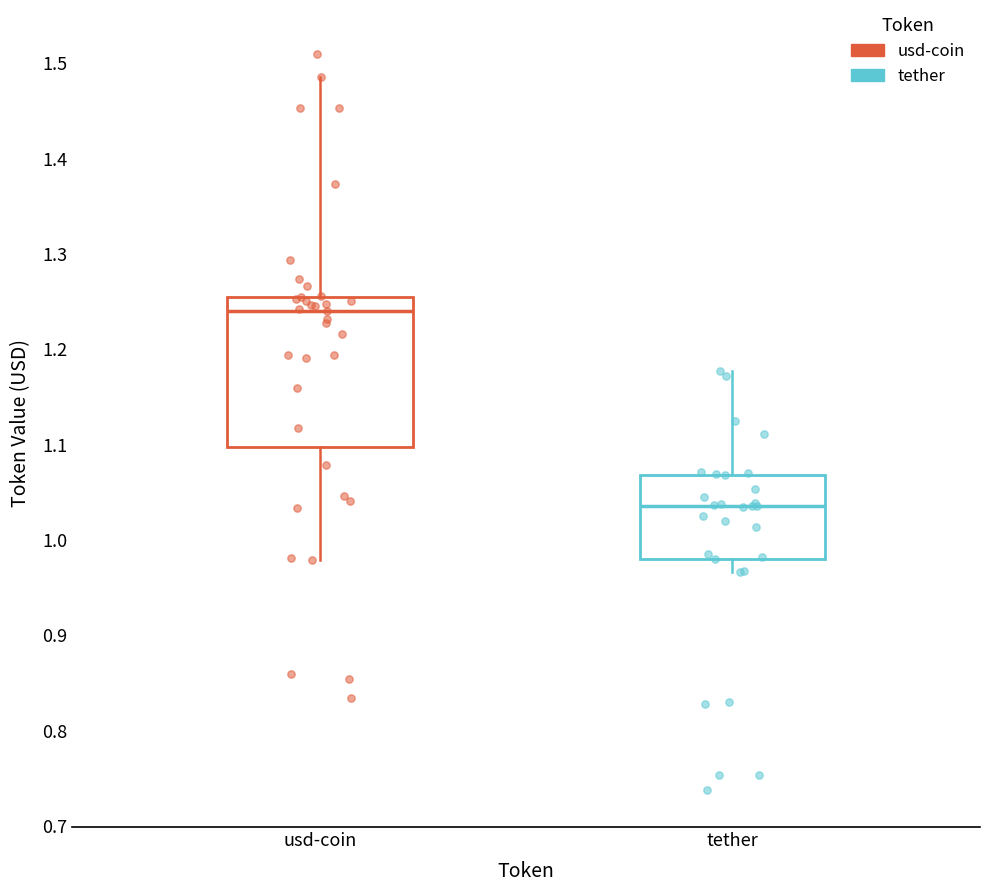

Reading left to right, transcribe this box plot: for each box, give where its median line is, the range the box spans, and where its two whiskers end, as read against the y-axis. The values are not printed on the chart, so give them approximately, as read against the axis.

usd-coin: median 1.24, box 1.10 to 1.25, whiskers 0.98 to 1.49
tether: median 1.04, box 0.98 to 1.07, whiskers 0.97 to 1.18